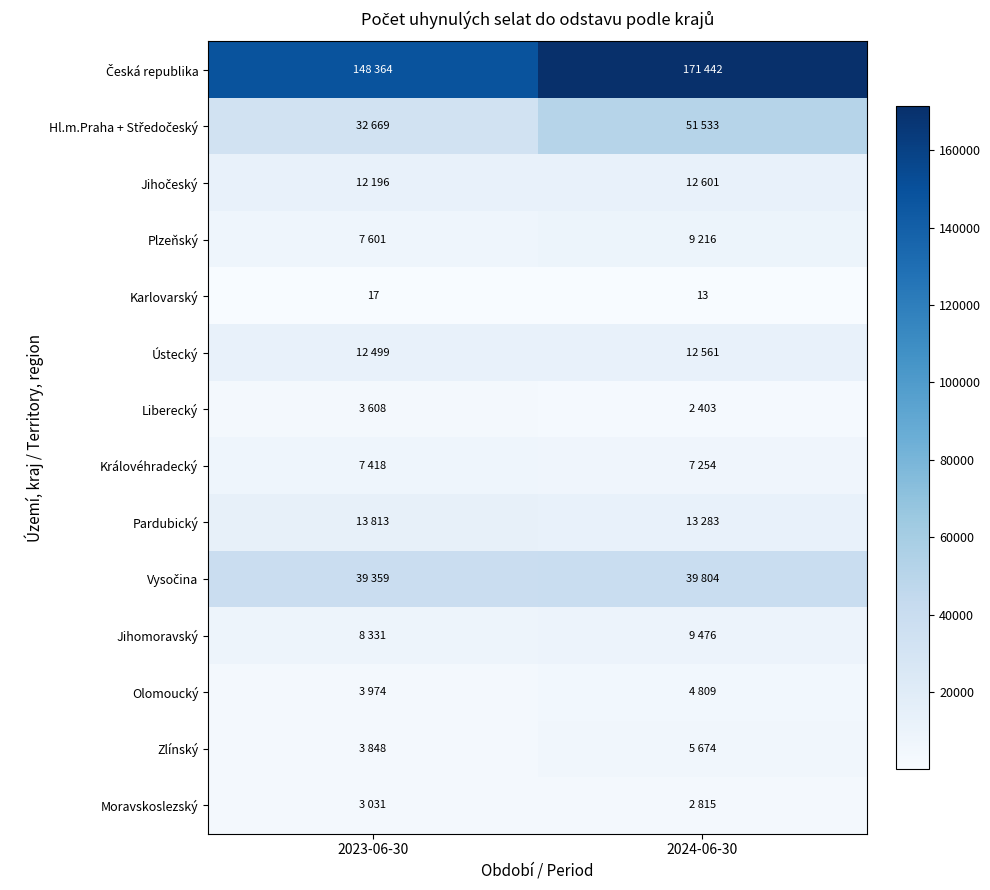

How many data points in Karlovarský are less than 17?

1